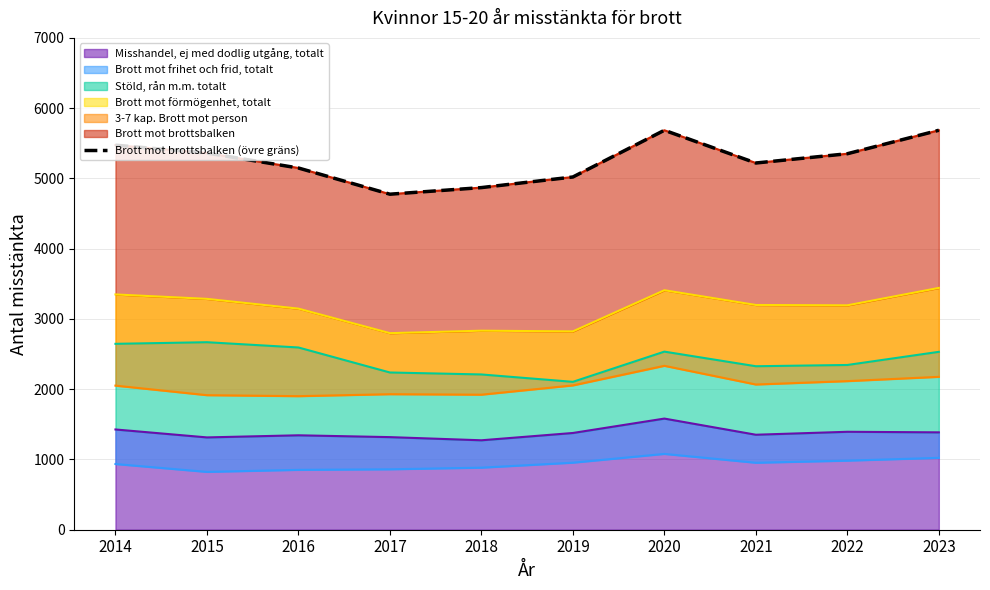

Is it true that the value at 2014 is 5473?

True